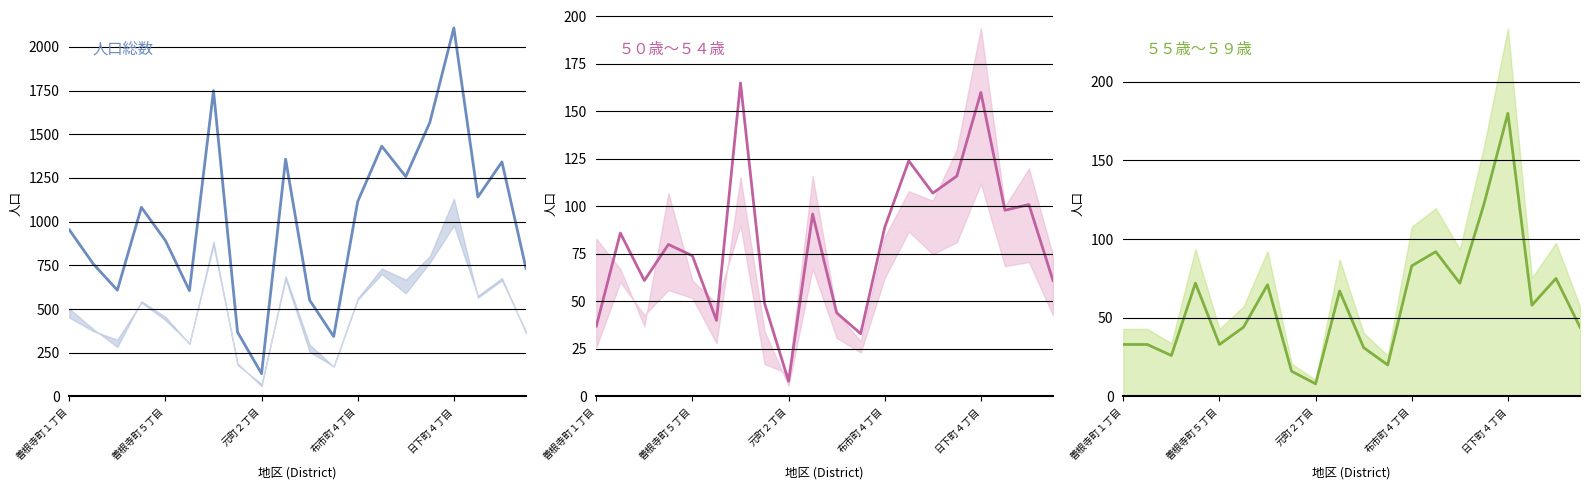

True or false: ５５歳～５９歳 has a value of 20 at 19.

False